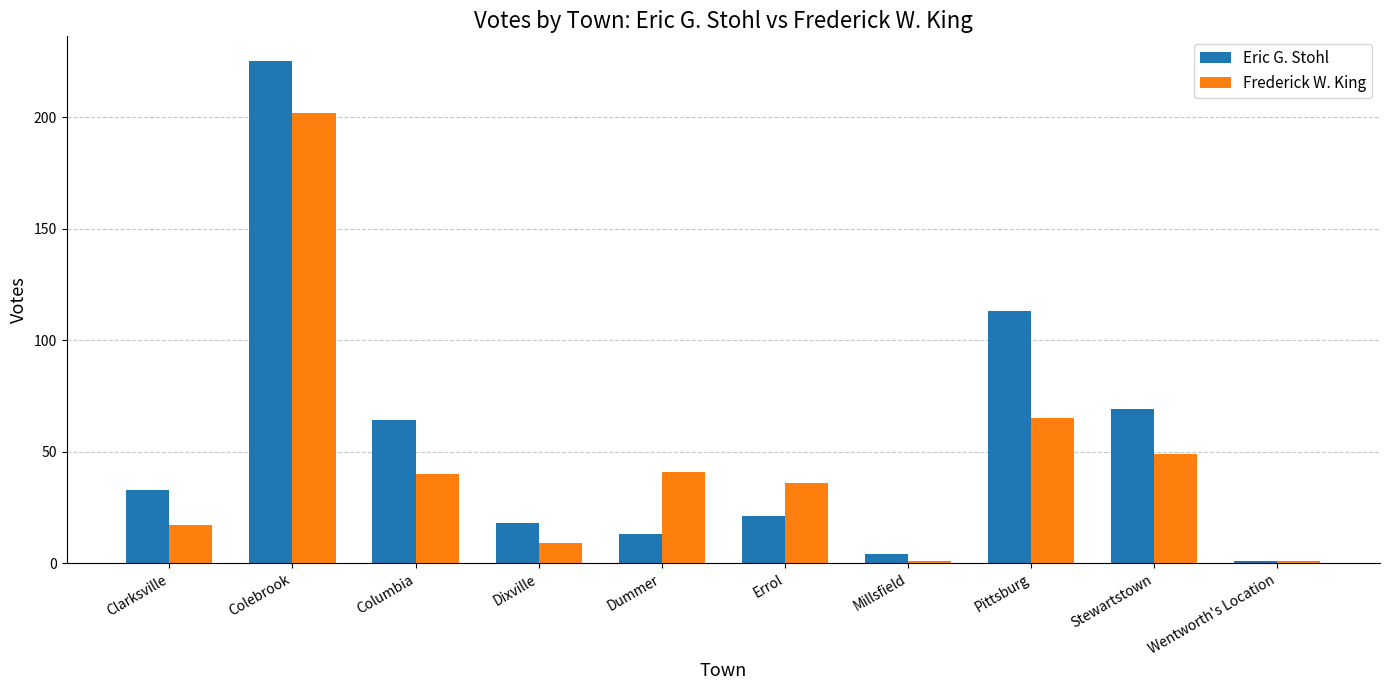

What is the label of the 6th bar from the left?

Errol